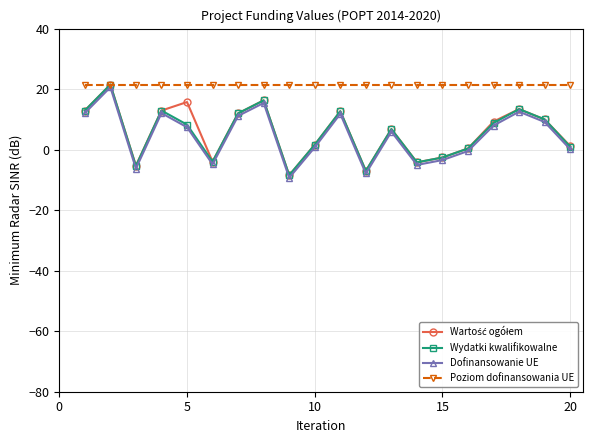

Which series has the largest total across all categories?

Poziom dofinansowania UE